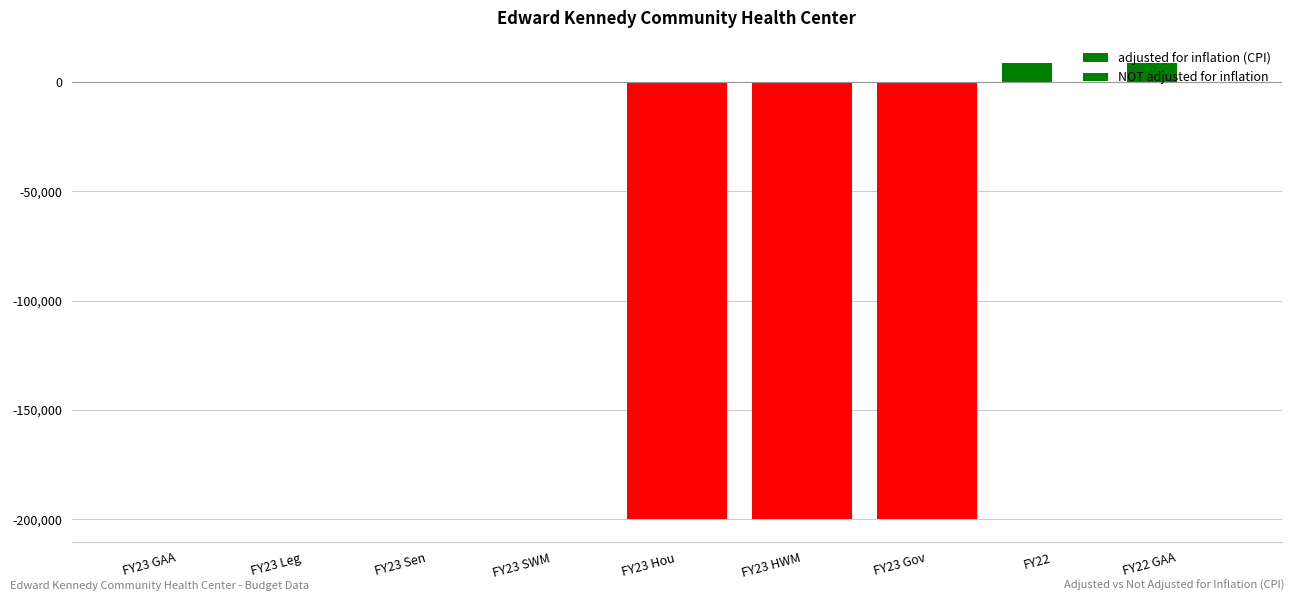

What is the total value across all series at FY23 Gov?

-400000